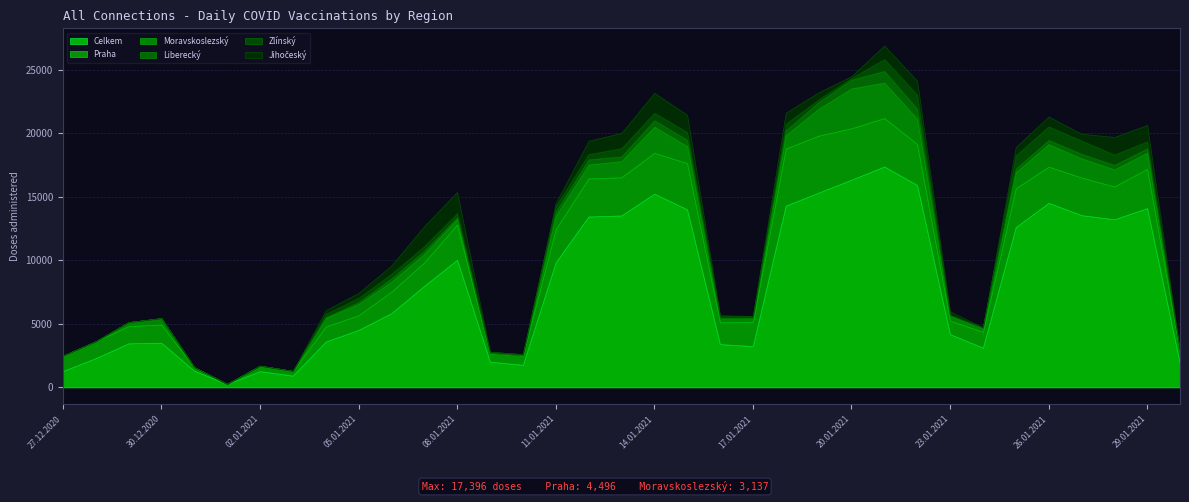

True or false: Jihočeský has more than 0 interior local peaks.

True